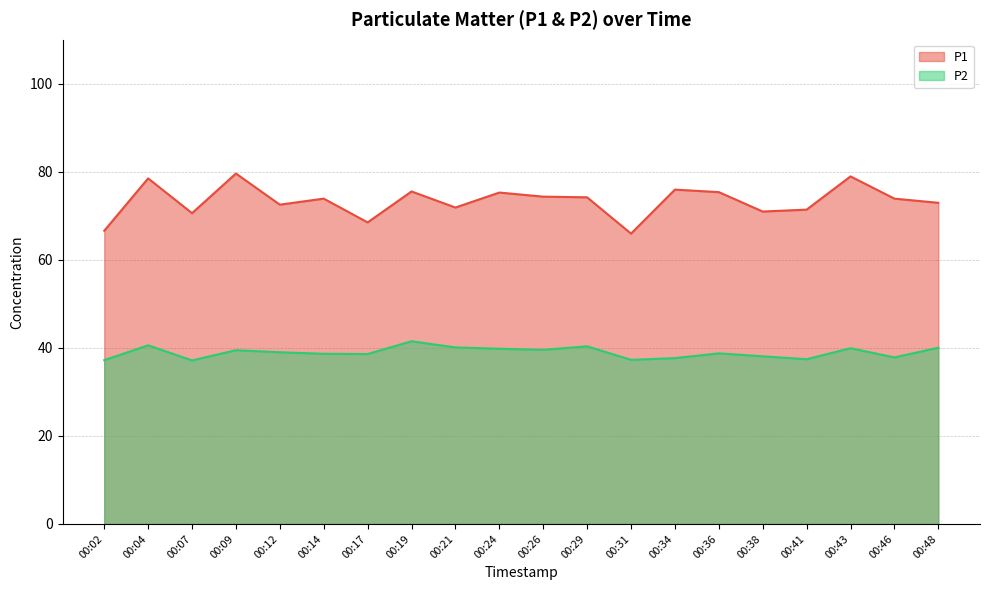

True or false: P1 has a value of 78.5 at 00:04.

True